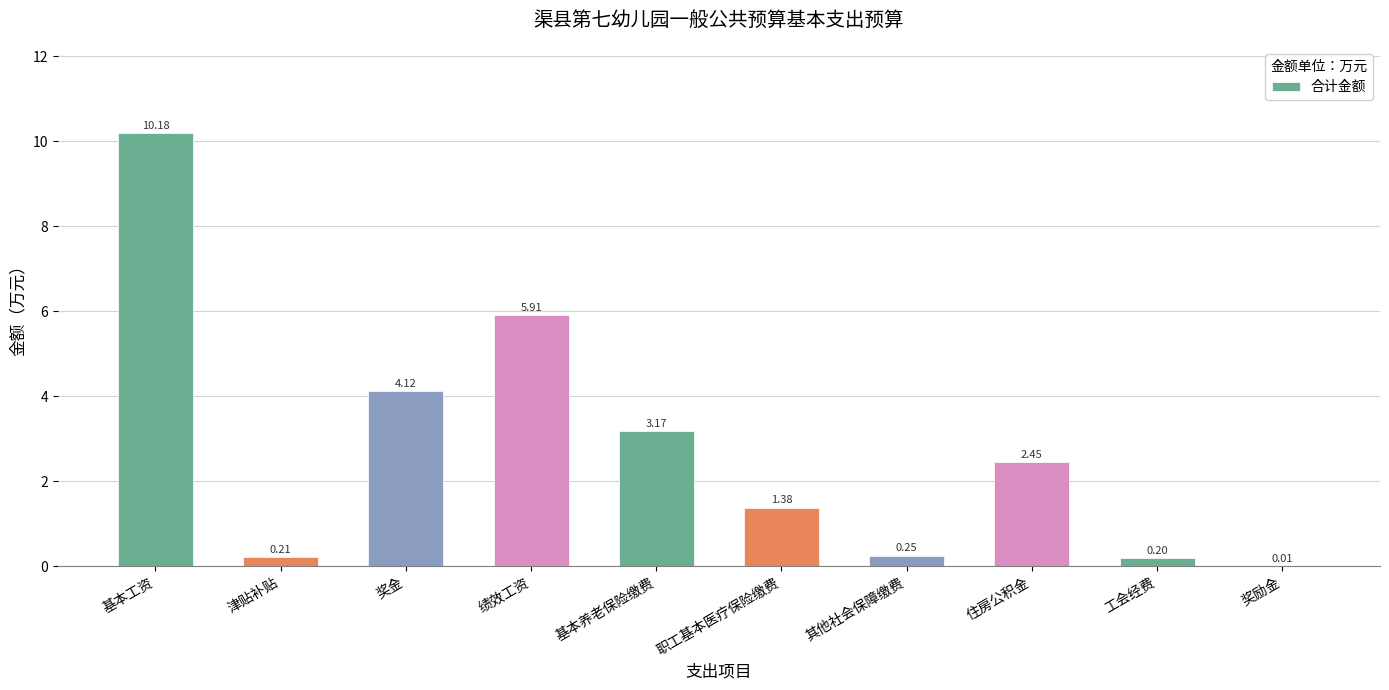

What is the sum of the values at 基本养老保险缴费 and 奖金?

7.3